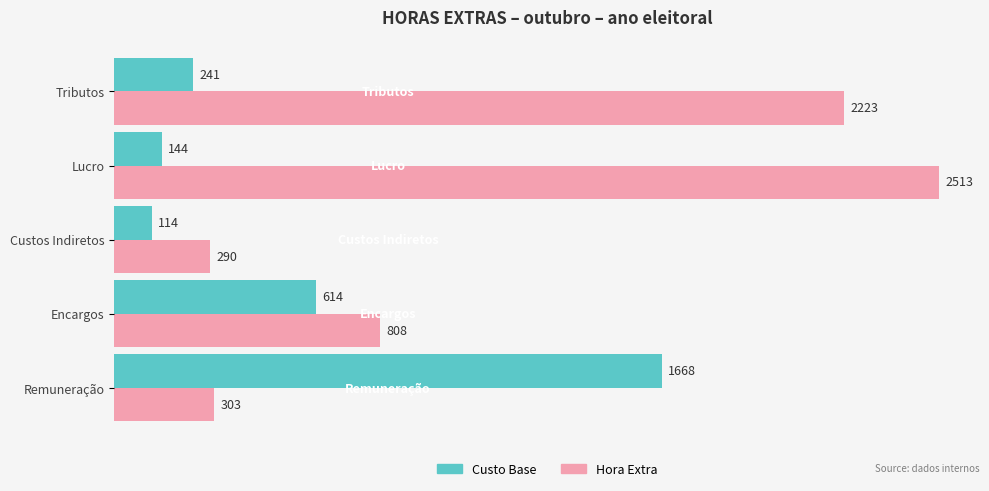

What is the minimum value shown in the chart?

114.1